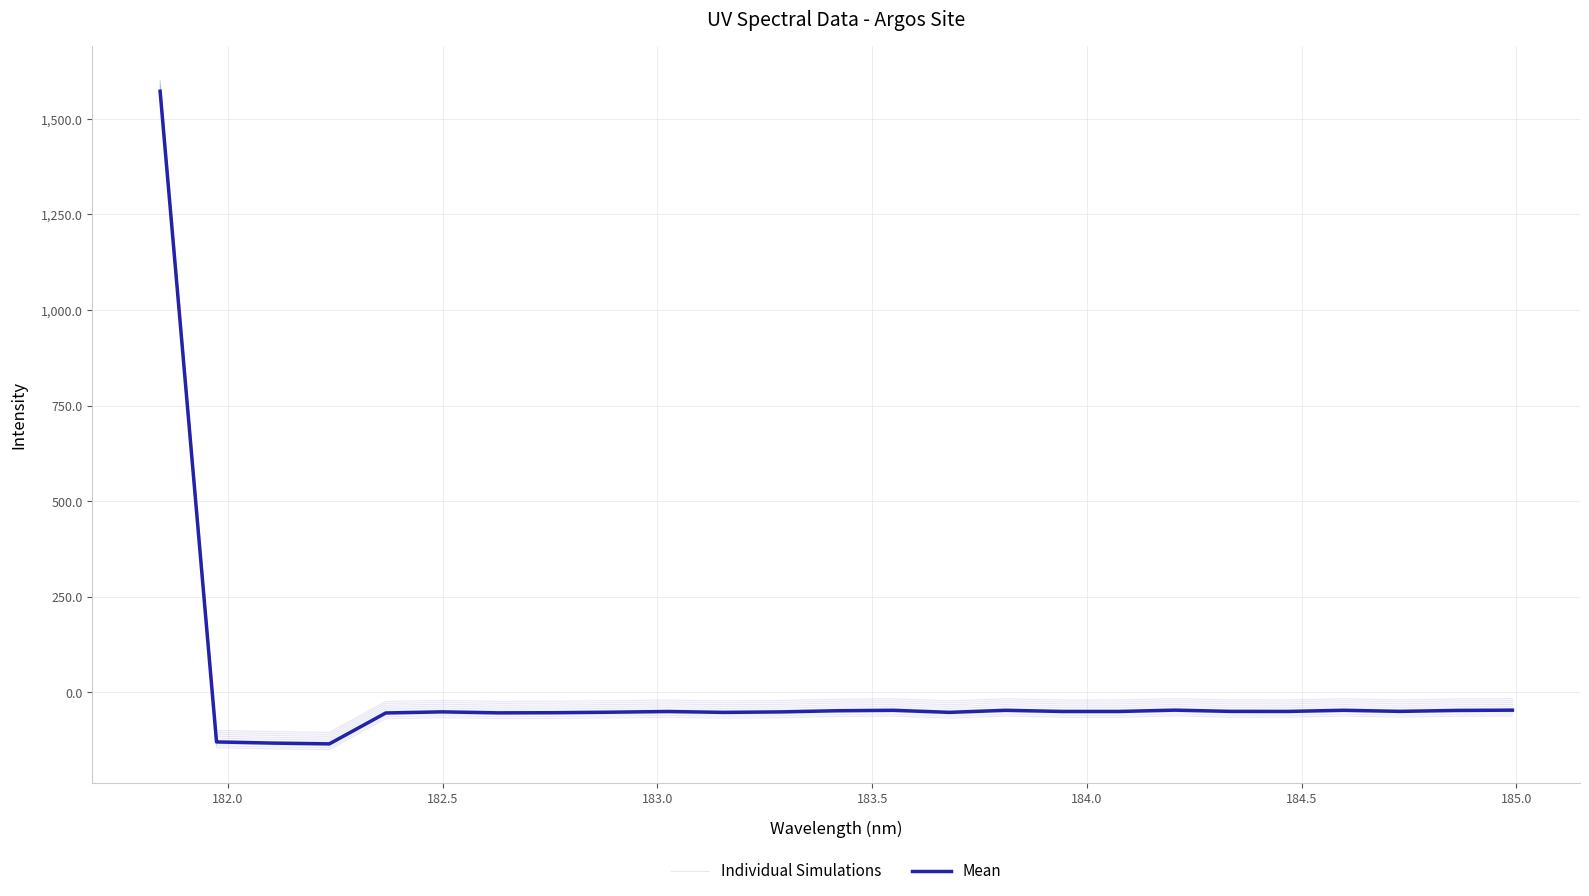

What are all the series names shown in the legend?

Individual Simulations, Mean